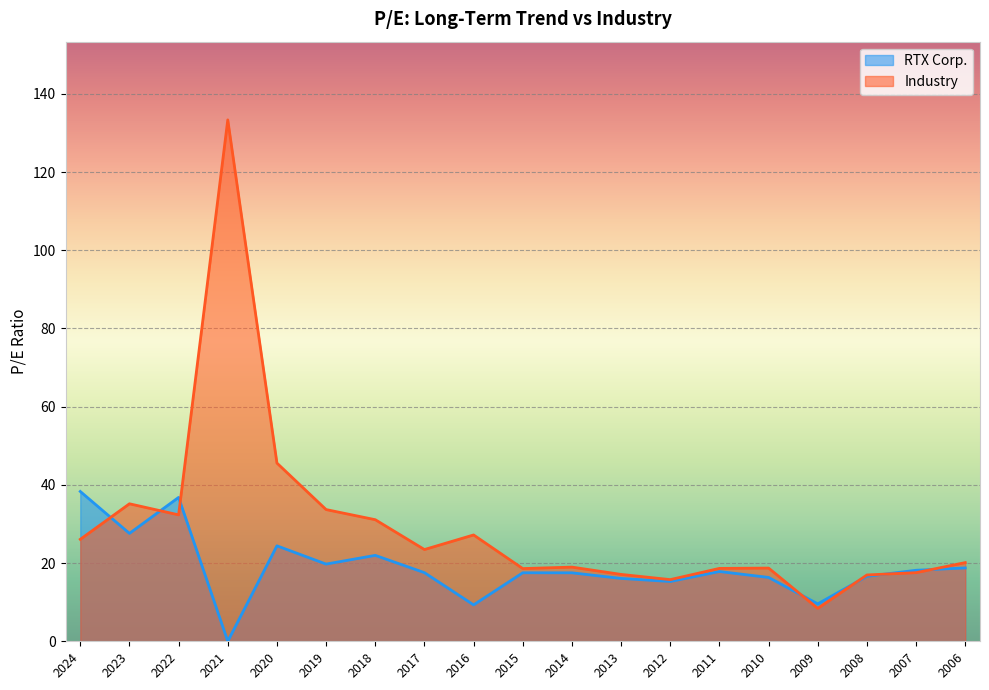

Reading left to right, what are all the values shown in this chart?

RTX Corp.: 2024=38.3	2023=27.6	2022=36.8	2021=0.0	2020=24.4	2019=19.7	2018=22.0	2017=17.6	2016=9.3	2015=17.5	2014=17.5	2013=16.1	2012=15.3	2011=17.8	2010=16.3	2009=9.6	2008=16.6	2007=18.2	2006=18.8
Industry: 2024=26.1	2023=35.2	2022=32.3	2021=133.3	2020=45.6	2019=33.7	2018=31.1	2017=23.5	2016=27.2	2015=18.6	2014=19.0	2013=17.1	2012=15.8	2011=18.6	2010=18.7	2009=8.4	2008=17.0	2007=17.6	2006=20.1